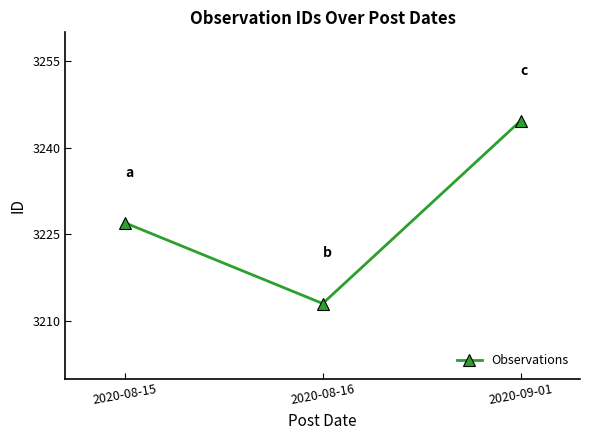

Does the chart have visible grid lines?

No